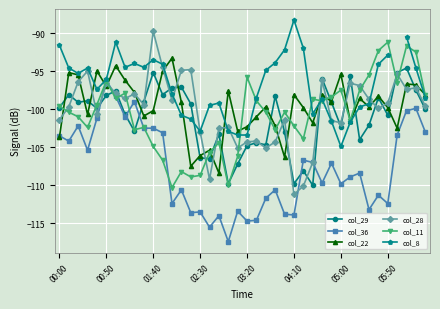

What are all the series names shown in the legend?

col_29, col_36, col_22, col_28, col_11, col_8